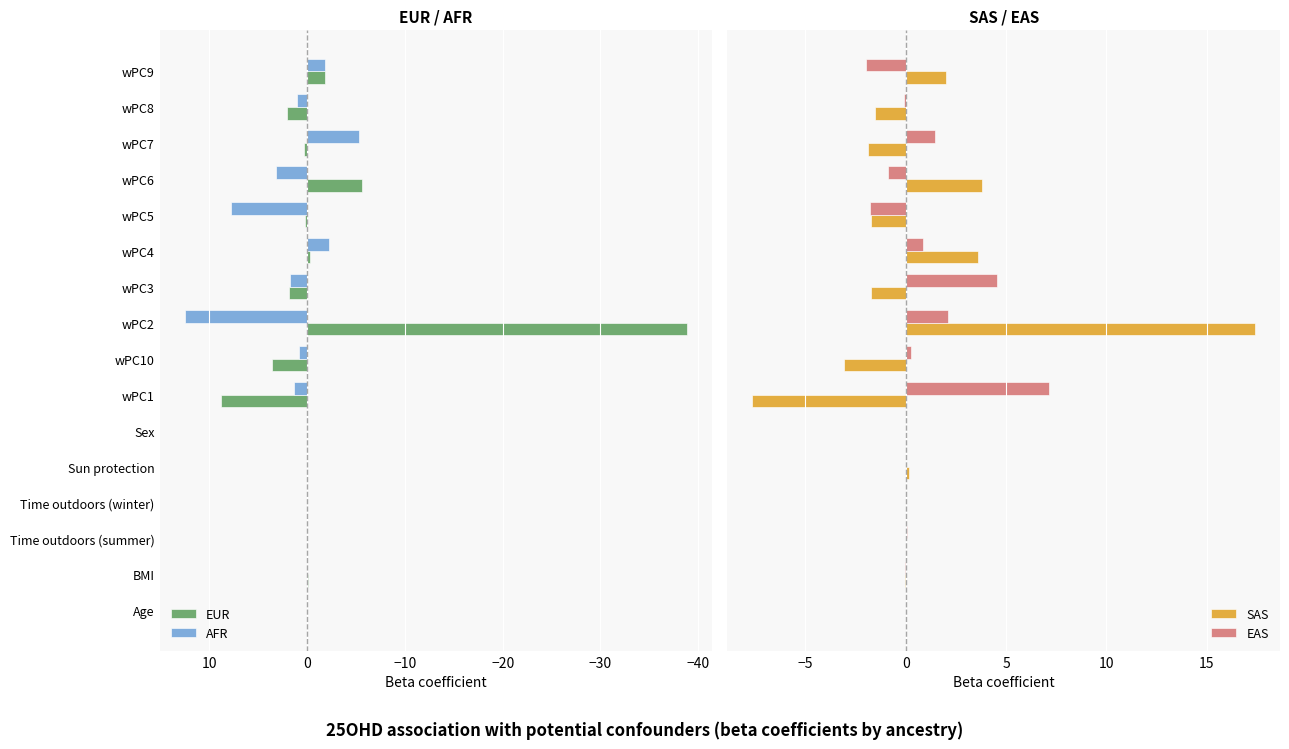

What are all the series names shown in the legend?

EUR, AFR, SAS, EAS